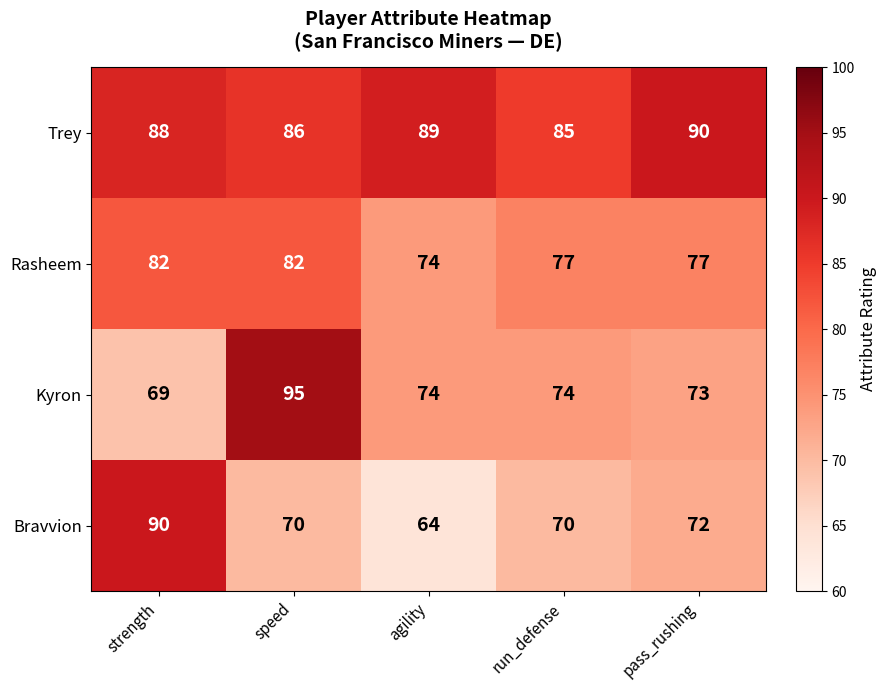

At how many categories does at least one series exceed 74?

5